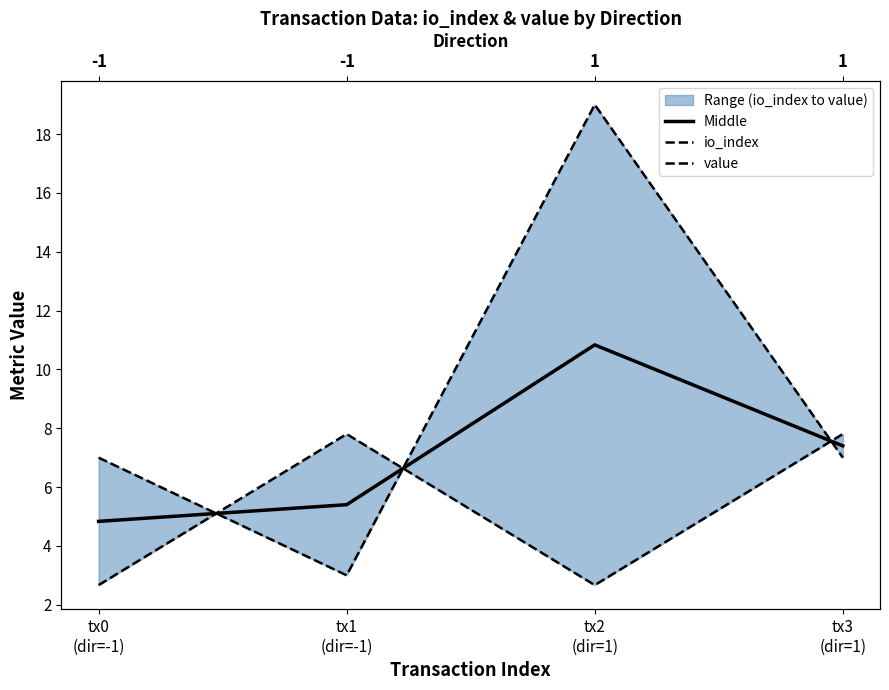

How many series are shown in this chart?

3